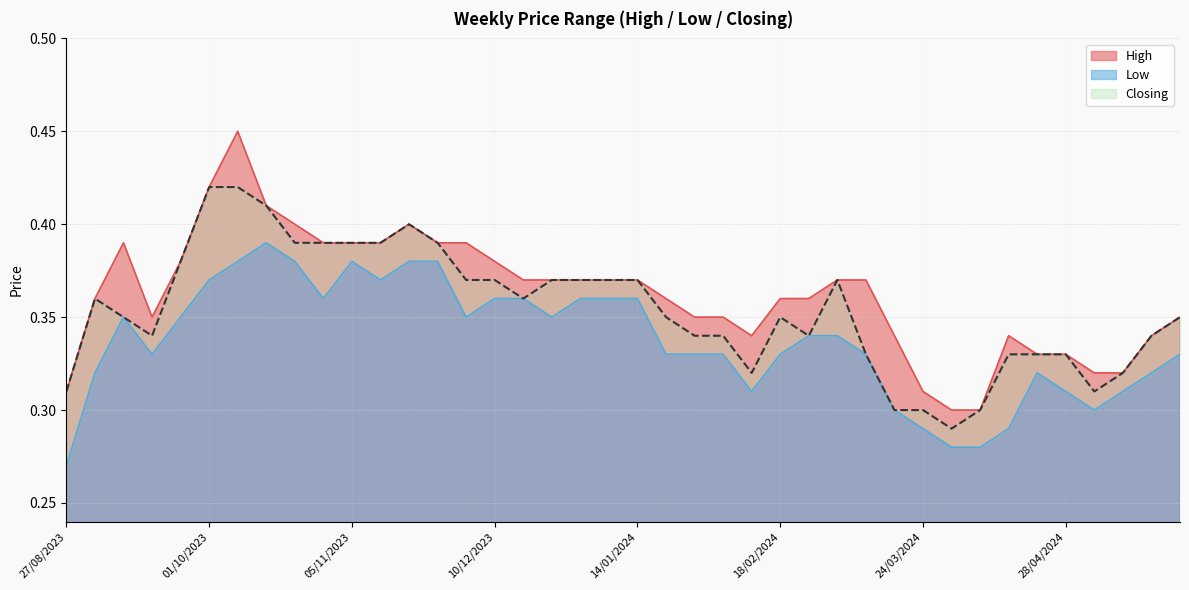

Reading right to left, what are all the values shown in this chart?

High: 27/08/2023=0.3	03/09/2023=0.4	10/09/2023=0.4	17/09/2023=0.3	24/09/2023=0.4	01/10/2023=0.4	08/10/2023=0.5	15/10/2023=0.4	22/10/2023=0.4	29/10/2023=0.4	05/11/2023=0.4	12/11/2023=0.4	19/11/2023=0.4	26/11/2023=0.4	03/12/2023=0.4	10/12/2023=0.4	17/12/2023=0.4	24/12/2023=0.4	31/12/2023=0.4	07/01/2024=0.4	14/01/2024=0.4	21/01/2024=0.4	28/01/2024=0.3	04/02/2024=0.3	11/02/2024=0.3	18/02/2024=0.4	25/02/2024=0.4	03/03/2024=0.4	10/03/2024=0.4	17/03/2024=0.3	24/03/2024=0.3	31/03/2024=0.3	07/04/2024=0.3	14/04/2024=0.3	21/04/2024=0.3	28/04/2024=0.3	05/05/2024=0.3	12/05/2024=0.3	19/05/2024=0.3	26/05/2024=0.3
Low: 27/08/2023=0.3	03/09/2023=0.3	10/09/2023=0.3	17/09/2023=0.3	24/09/2023=0.3	01/10/2023=0.4	08/10/2023=0.4	15/10/2023=0.4	22/10/2023=0.4	29/10/2023=0.4	05/11/2023=0.4	12/11/2023=0.4	19/11/2023=0.4	26/11/2023=0.4	03/12/2023=0.3	10/12/2023=0.4	17/12/2023=0.4	24/12/2023=0.3	31/12/2023=0.4	07/01/2024=0.4	14/01/2024=0.4	21/01/2024=0.3	28/01/2024=0.3	04/02/2024=0.3	11/02/2024=0.3	18/02/2024=0.3	25/02/2024=0.3	03/03/2024=0.3	10/03/2024=0.3	17/03/2024=0.3	24/03/2024=0.3	31/03/2024=0.3	07/04/2024=0.3	14/04/2024=0.3	21/04/2024=0.3	28/04/2024=0.3	05/05/2024=0.3	12/05/2024=0.3	19/05/2024=0.3	26/05/2024=0.3
Closing: 27/08/2023=0.3	03/09/2023=0.4	10/09/2023=0.3	17/09/2023=0.3	24/09/2023=0.4	01/10/2023=0.4	08/10/2023=0.4	15/10/2023=0.4	22/10/2023=0.4	29/10/2023=0.4	05/11/2023=0.4	12/11/2023=0.4	19/11/2023=0.4	26/11/2023=0.4	03/12/2023=0.4	10/12/2023=0.4	17/12/2023=0.4	24/12/2023=0.4	31/12/2023=0.4	07/01/2024=0.4	14/01/2024=0.4	21/01/2024=0.3	28/01/2024=0.3	04/02/2024=0.3	11/02/2024=0.3	18/02/2024=0.3	25/02/2024=0.3	03/03/2024=0.4	10/03/2024=0.3	17/03/2024=0.3	24/03/2024=0.3	31/03/2024=0.3	07/04/2024=0.3	14/04/2024=0.3	21/04/2024=0.3	28/04/2024=0.3	05/05/2024=0.3	12/05/2024=0.3	19/05/2024=0.3	26/05/2024=0.3